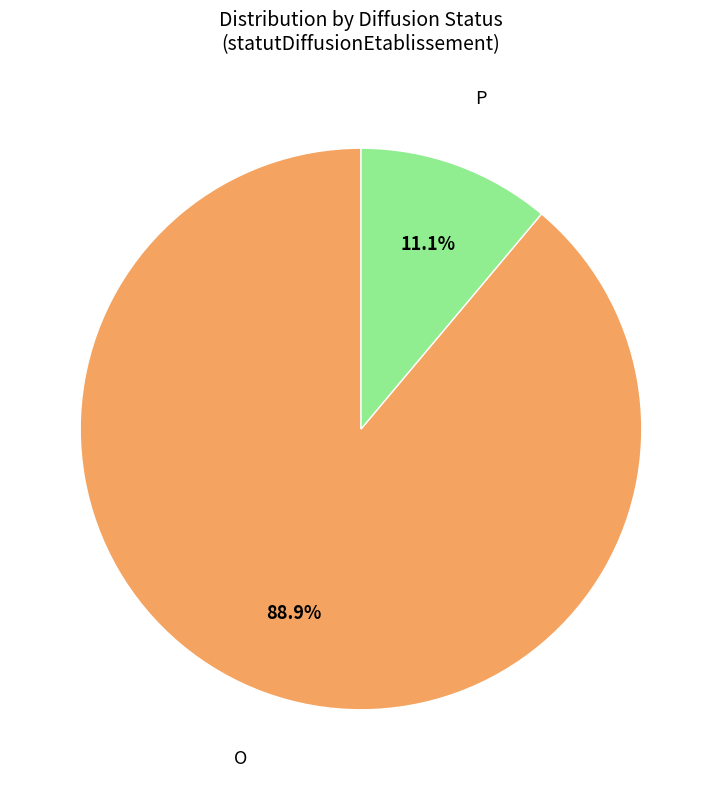

Which has a higher value, P or O?

O